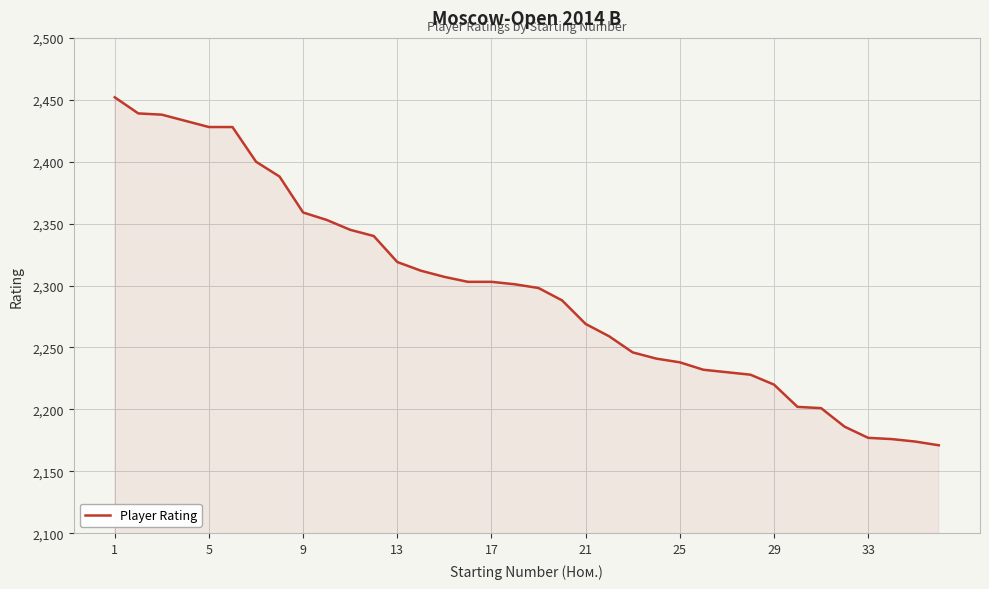

What is the difference between the maximum and minimum values?

281